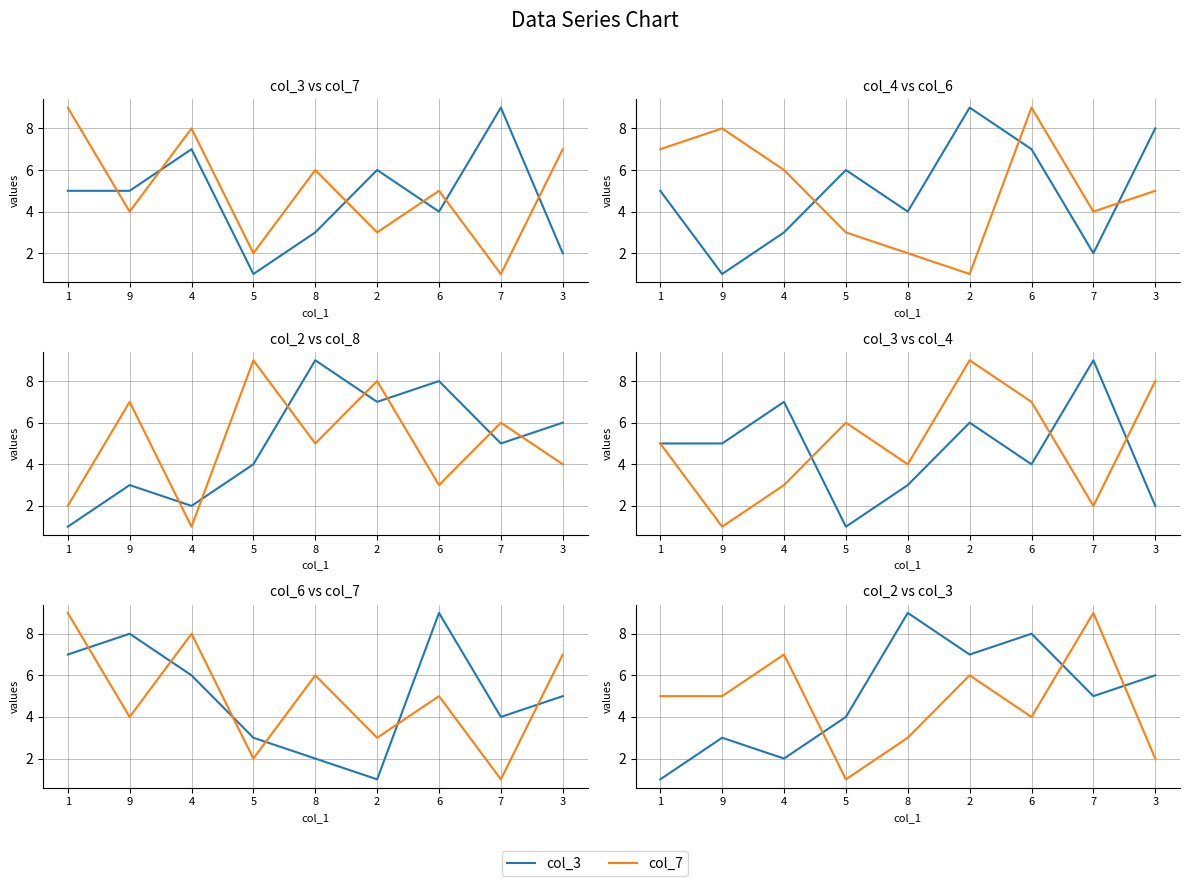

Reading left to right, extract all data points from this chart.

col_3: 1=5	9=5	4=7	5=1	8=3	2=6	6=4	7=9	3=2
col_7: 1=9	9=4	4=8	5=2	8=6	2=3	6=5	7=1	3=7
col_4: 1=5	9=1	4=3	5=6	8=4	2=9	6=7	7=2	3=8
col_6: 1=7	9=8	4=6	5=3	8=2	2=1	6=9	7=4	3=5
col_2: 1=1	9=3	4=2	5=4	8=9	2=7	6=8	7=5	3=6
col_8: 1=2	9=7	4=1	5=9	8=5	2=8	6=3	7=6	3=4